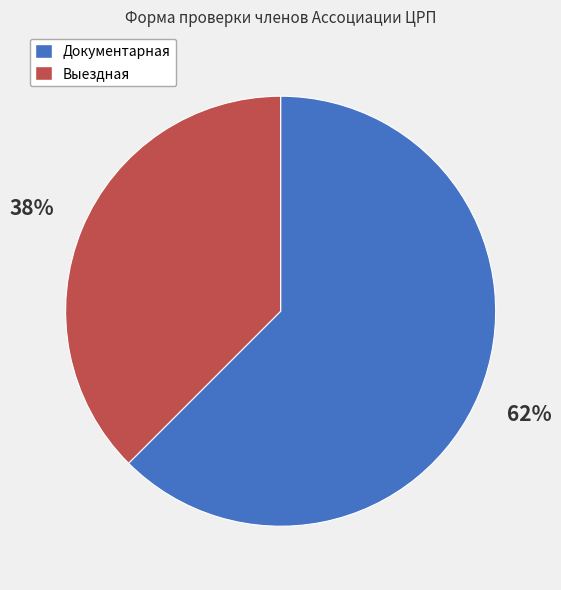

Which category has the biggest portion of the pie?

Документарная